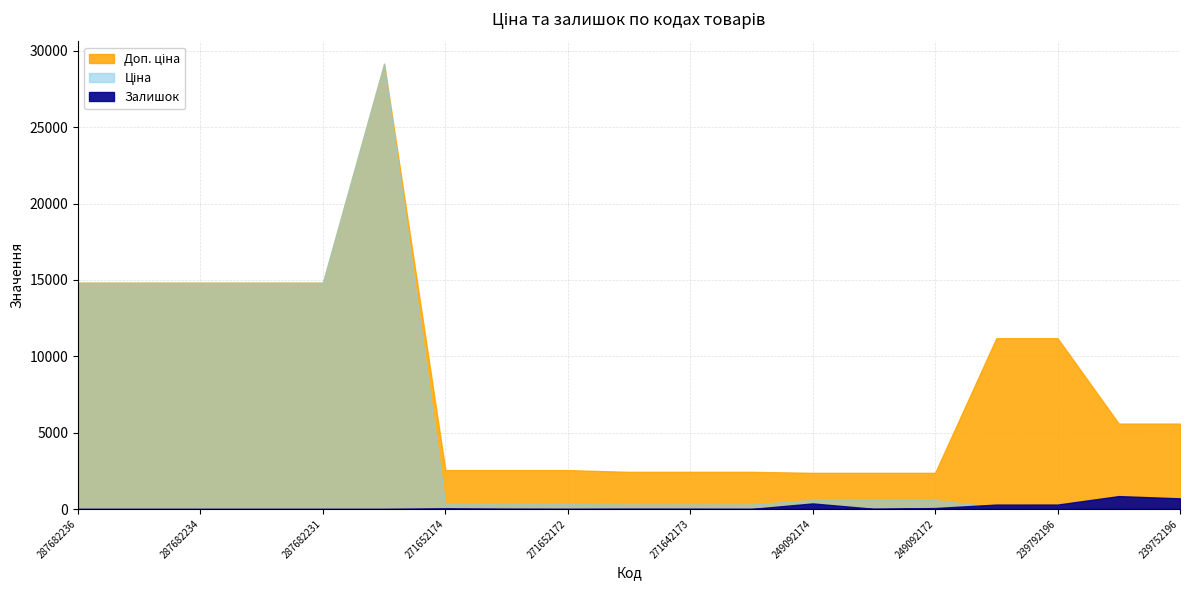

How many categories are shown in the chart?

19